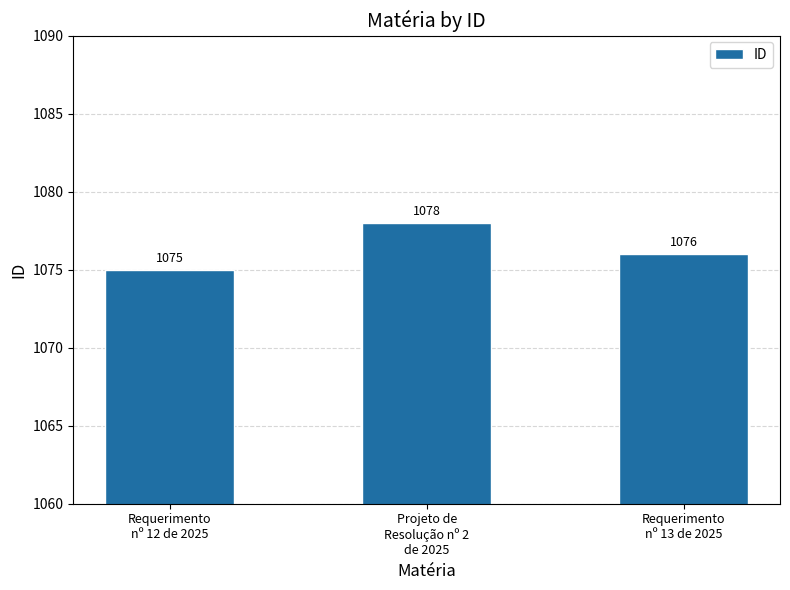

What is the difference between the maximum and second lowest values?

2